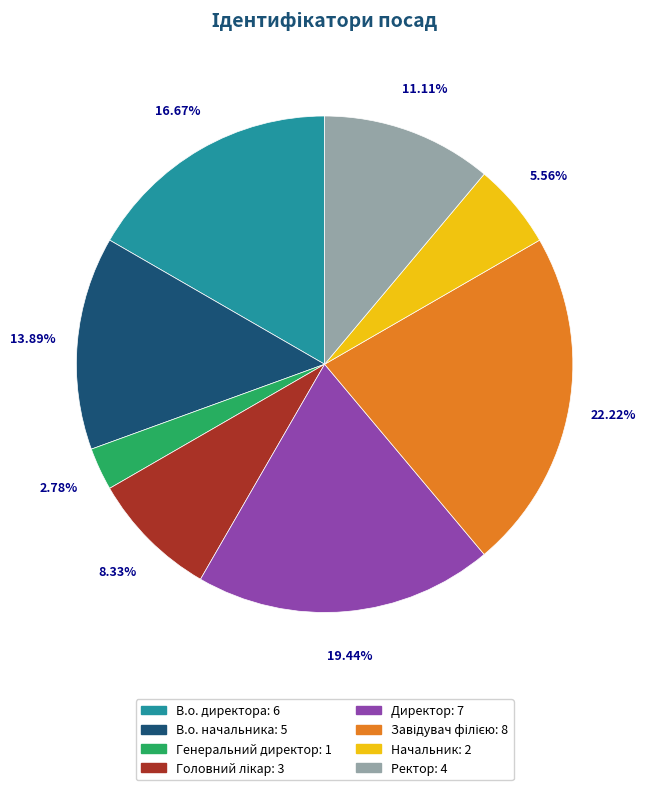

How many slices are in this pie chart?

8